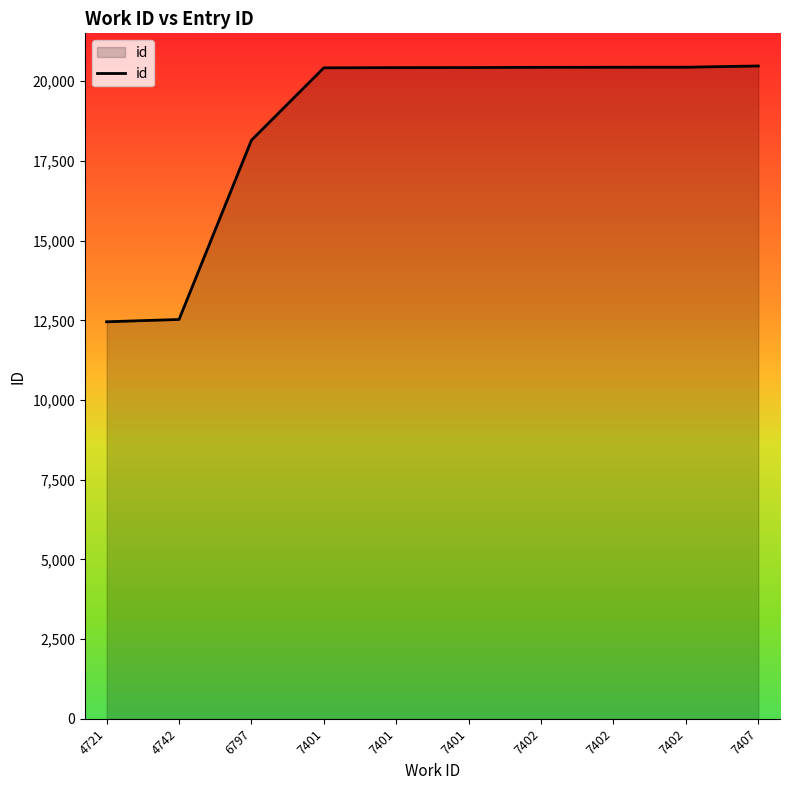

At which label does the data first exceed 20429?

7402